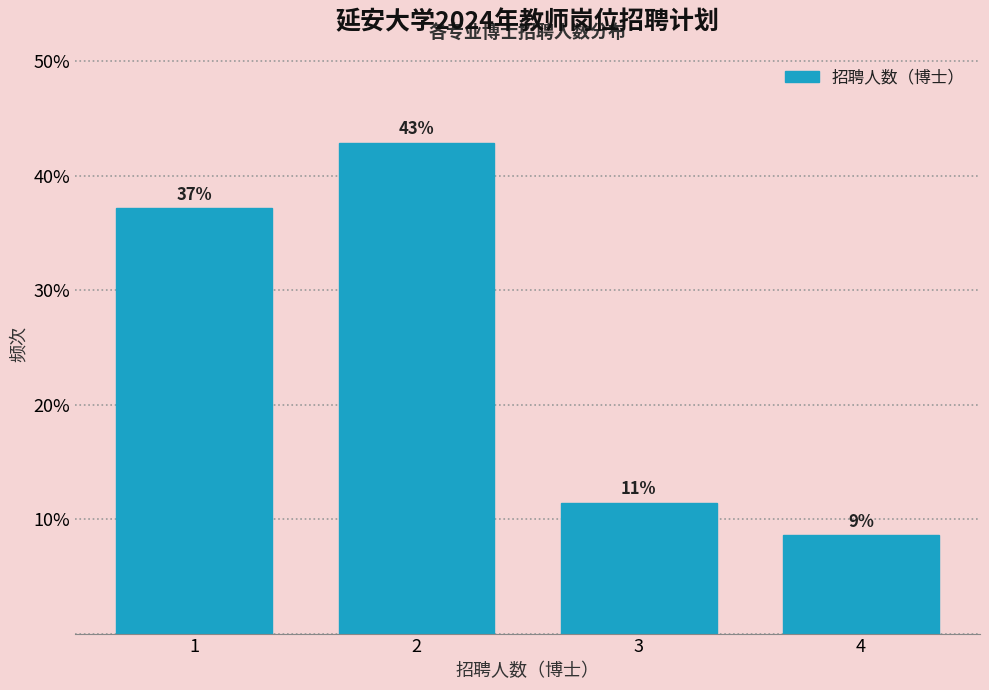

Read the value at 1.

37.1